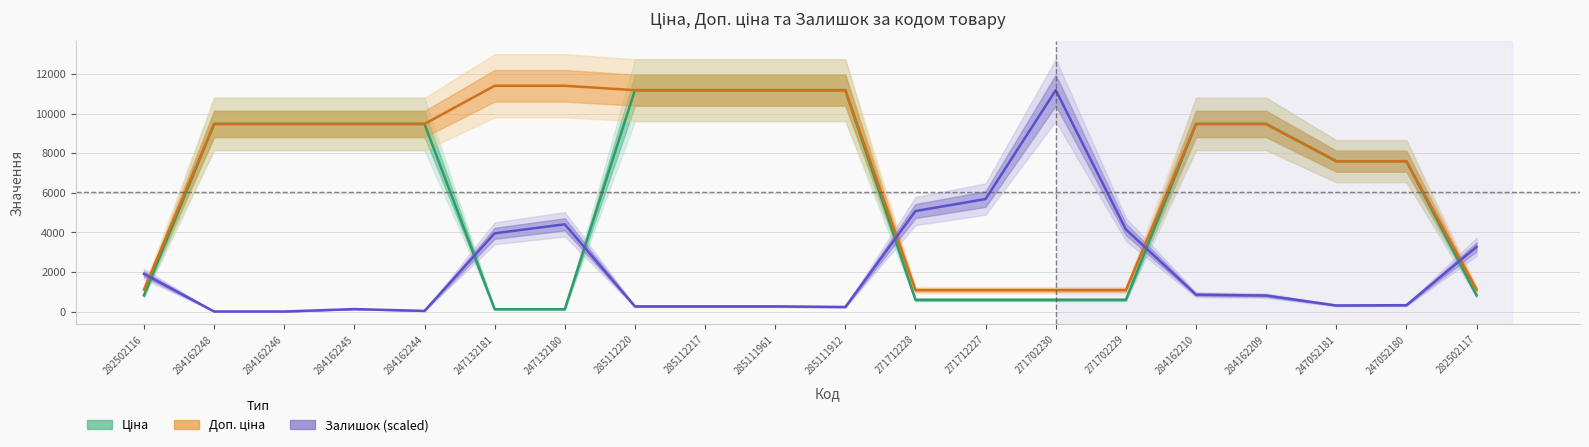

What is the spread (max minus min) of values at 271712228?

4487.3